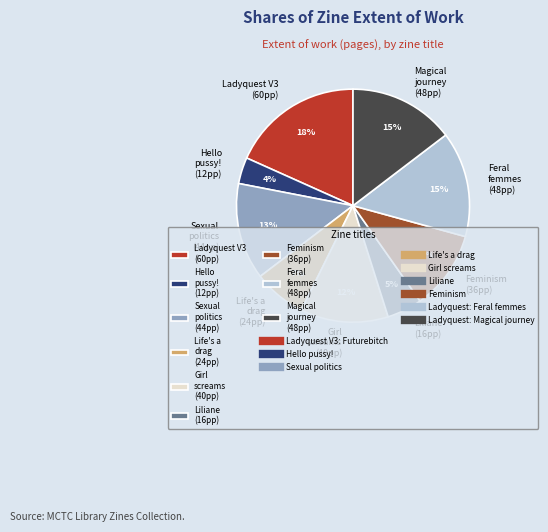

Which has a higher value, Hello pussy! (12pp) or Magical journey (48pp)?

Magical journey (48pp)